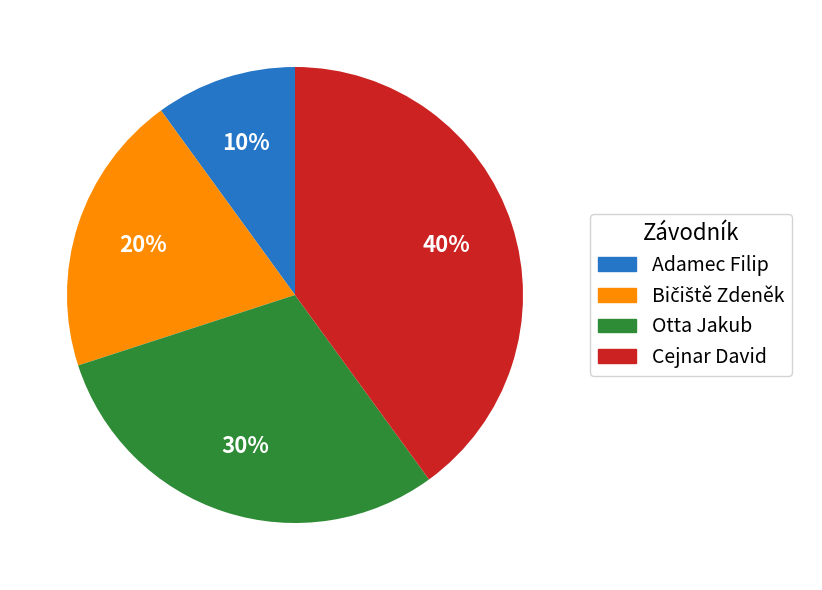

To the nearest percent, what portion does Cejnar David represent?

40%